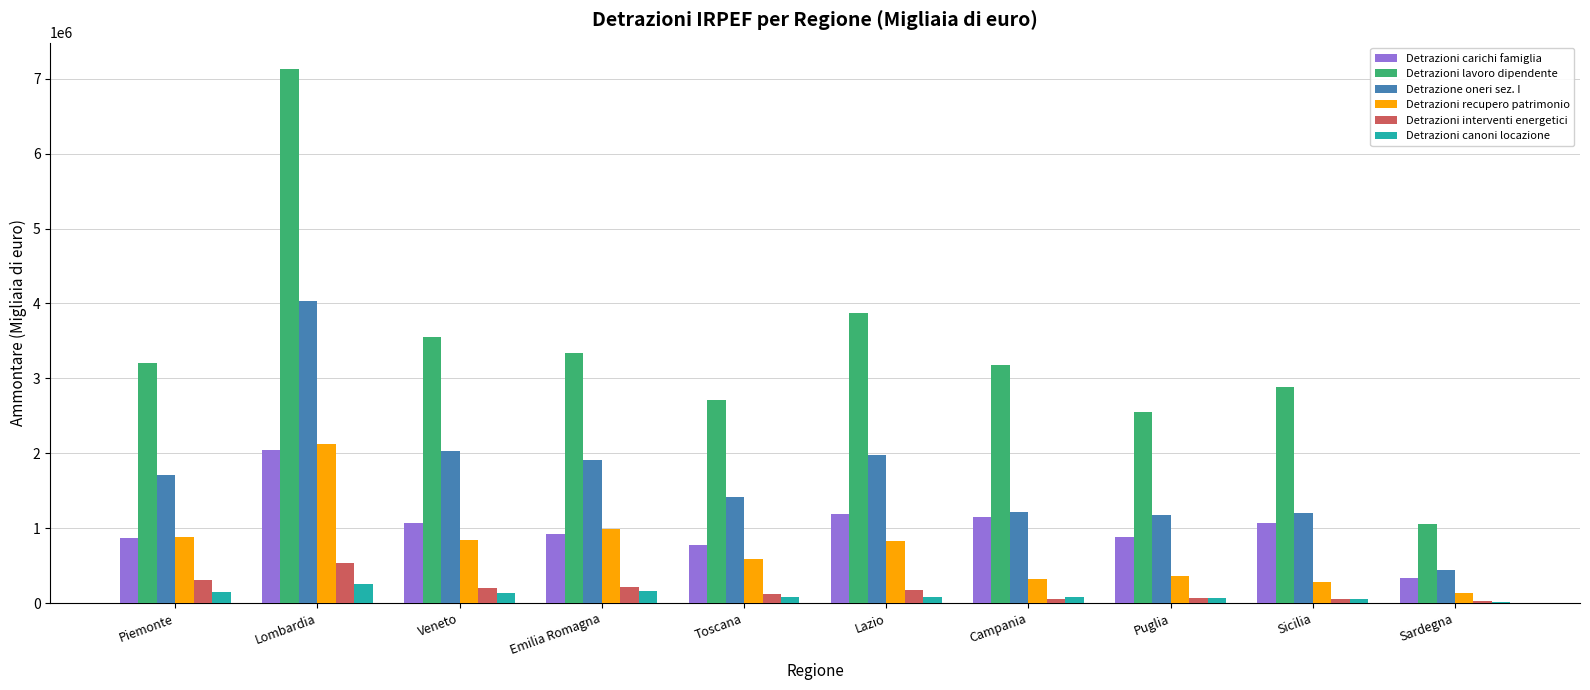

At which label does Detrazioni carichi famiglia first exceed 1071995?

Lombardia